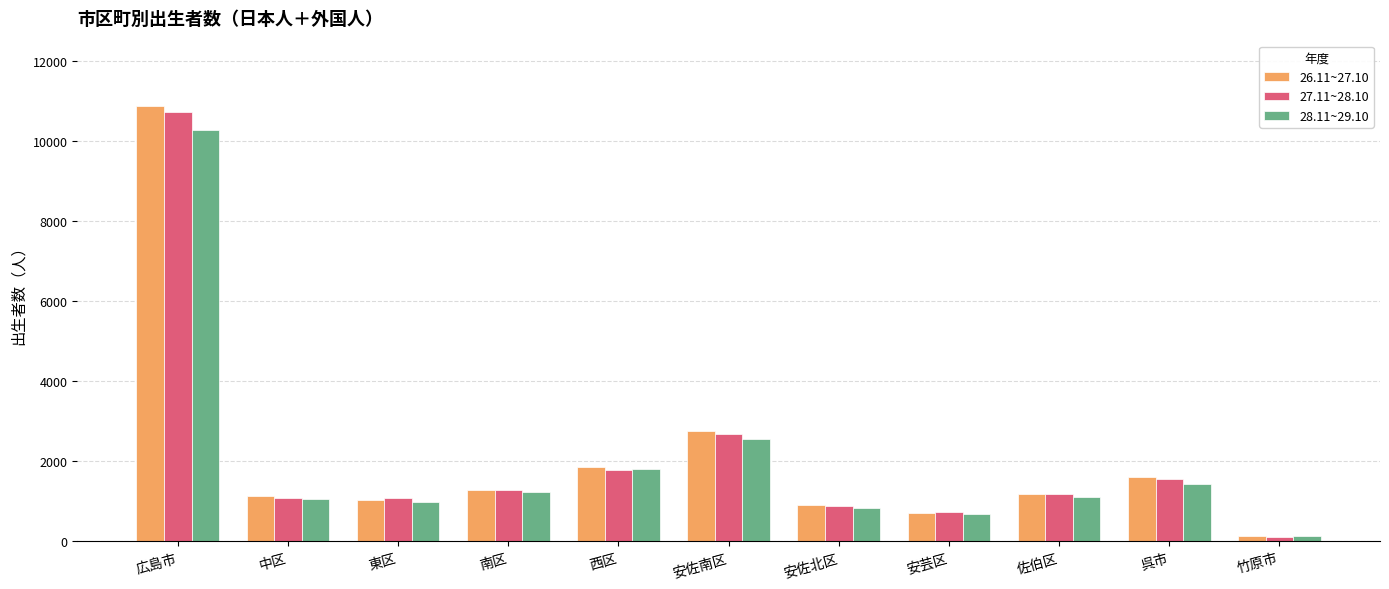

The 27.11~28.10 series shows 589 at 佐伯区. True or false?

False